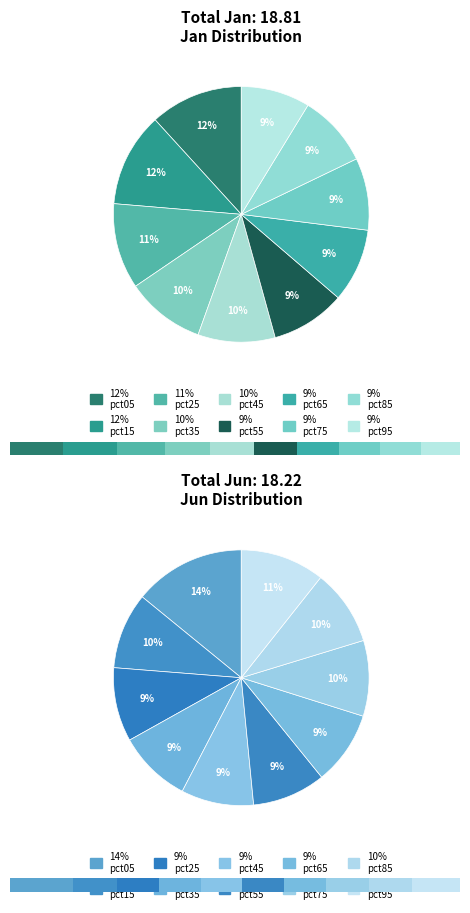

True or false: 6 accounts for 3% of the total.

False